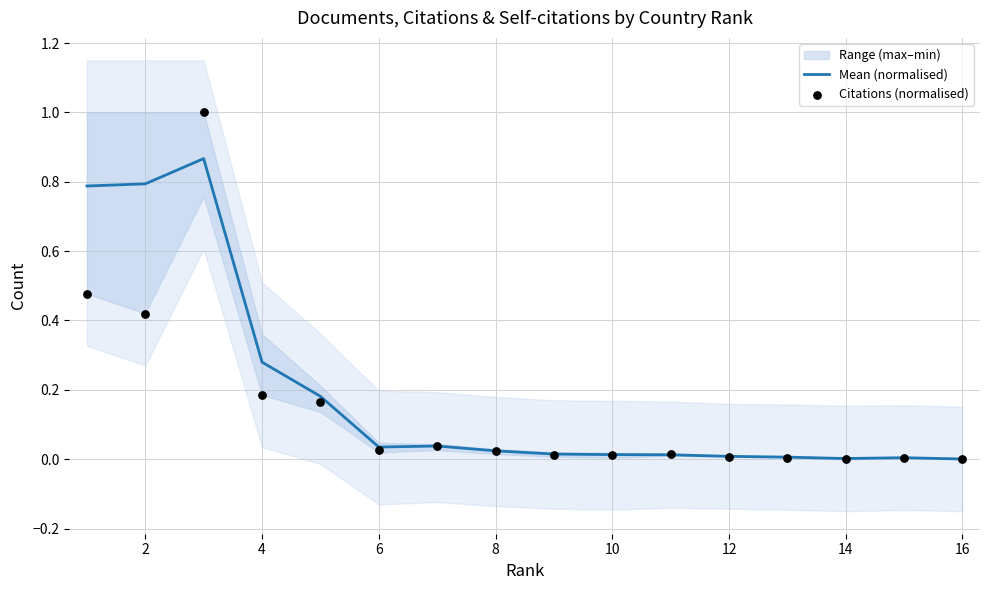

Which series has the widest spread of Y values?

Citations (normalised)